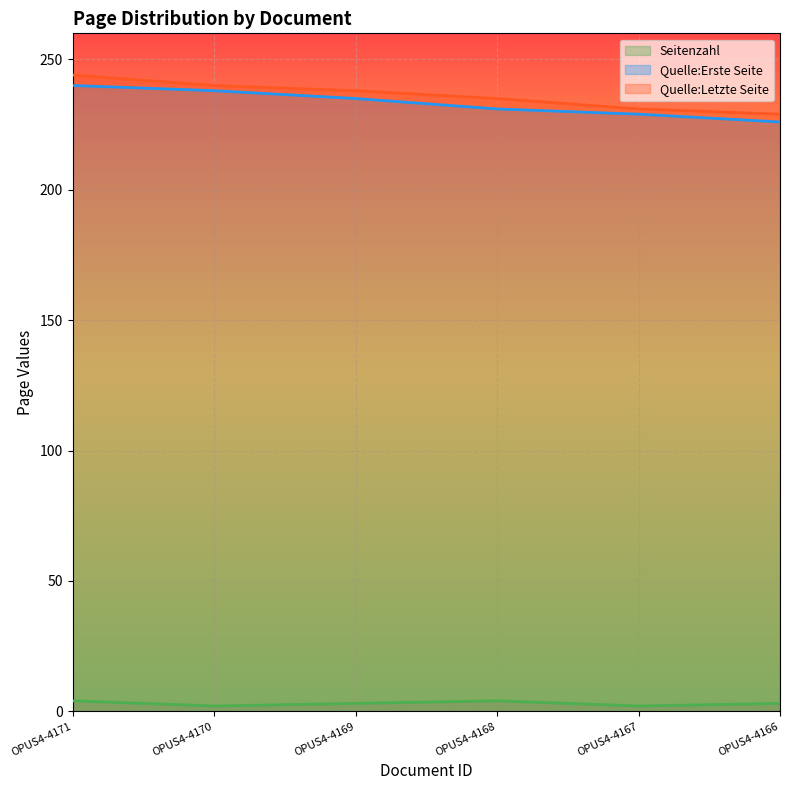

At which label is Seitenzahl closest to 3?

OPUS4-4169